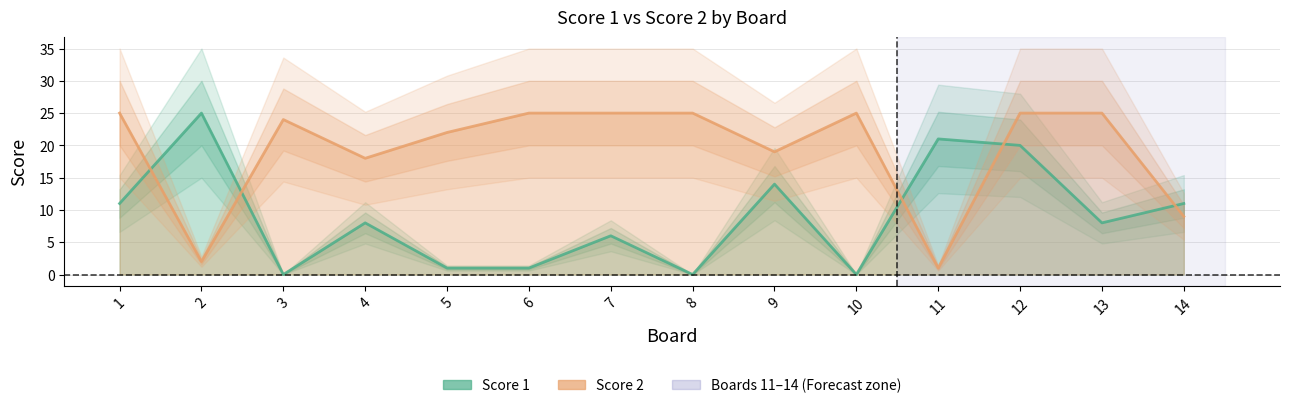

True or false: Score 1 and Score 2 intersect in this chart.

True